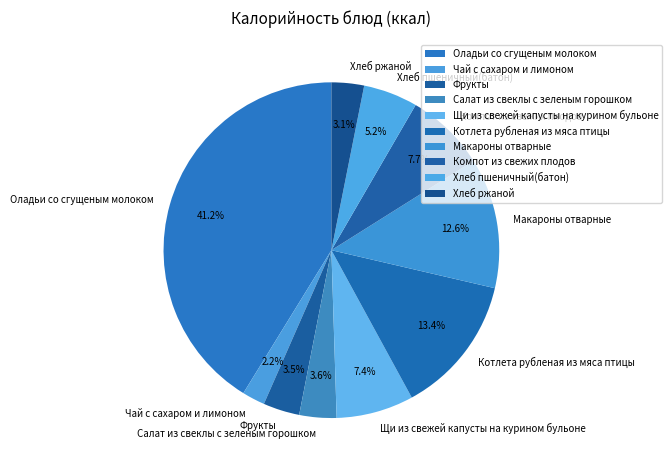

Does any single category account for the majority?

No